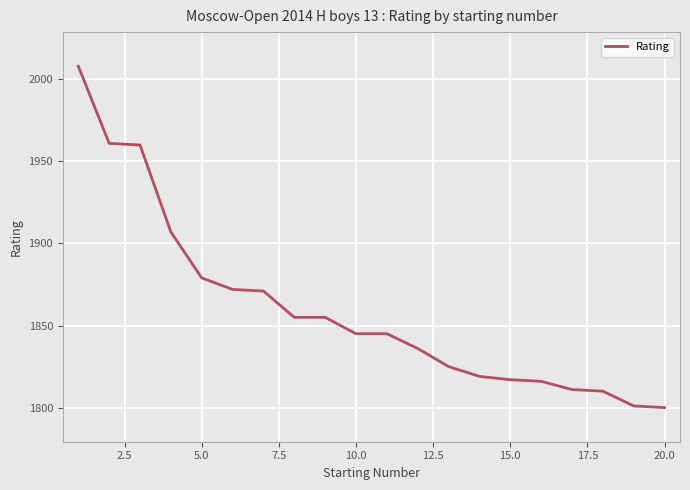

What is the difference between the maximum and minimum values?

208